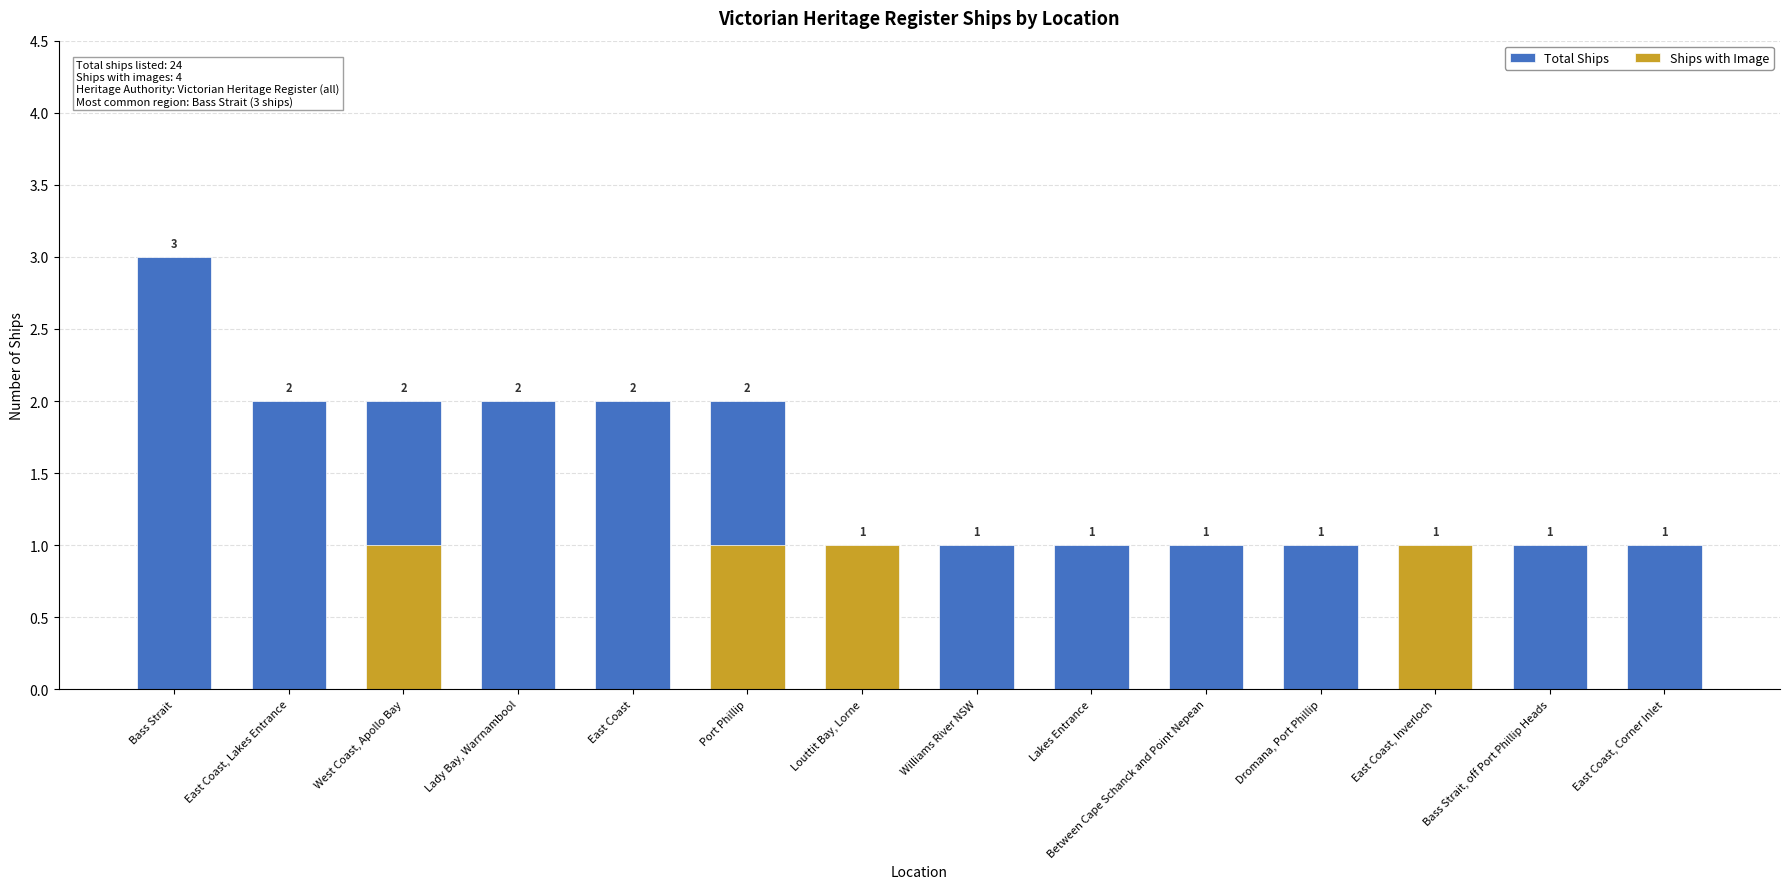

At East Coast, list the series in order from largest to smallest.

Total Ships, Ships with Image